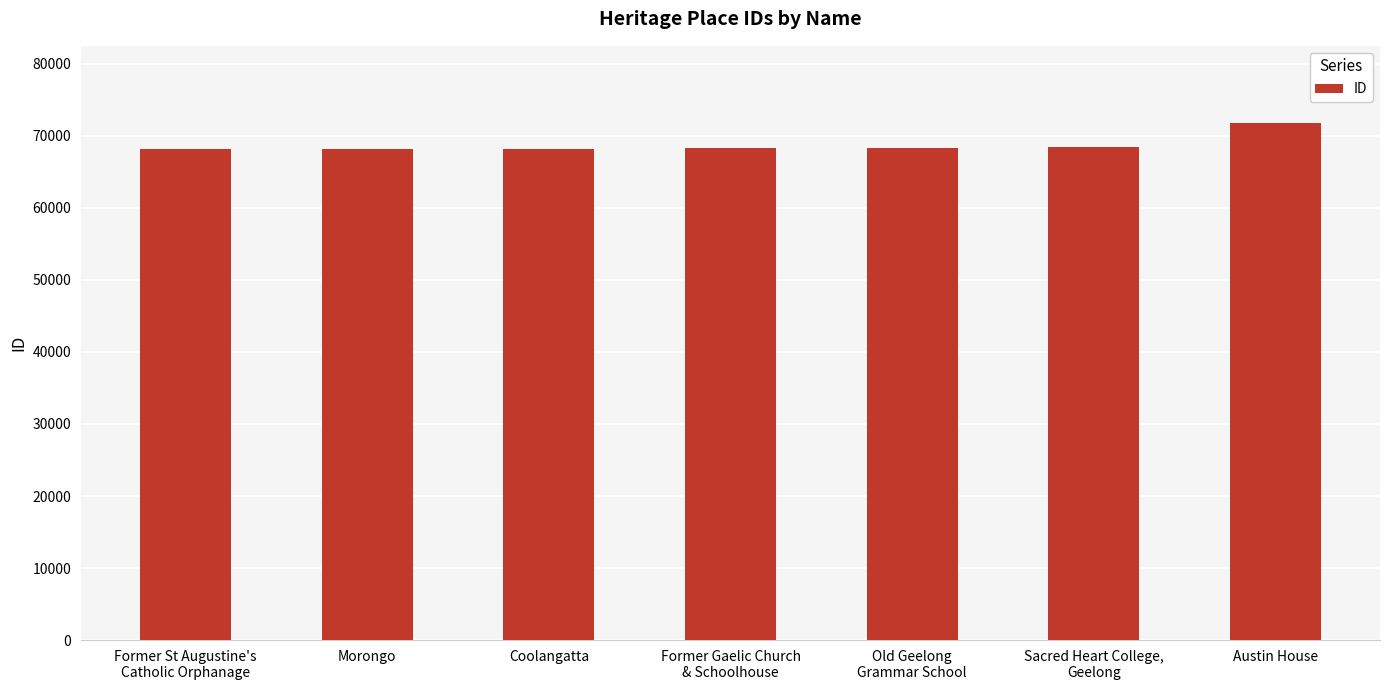

What value does the data have at Morongo?

68164